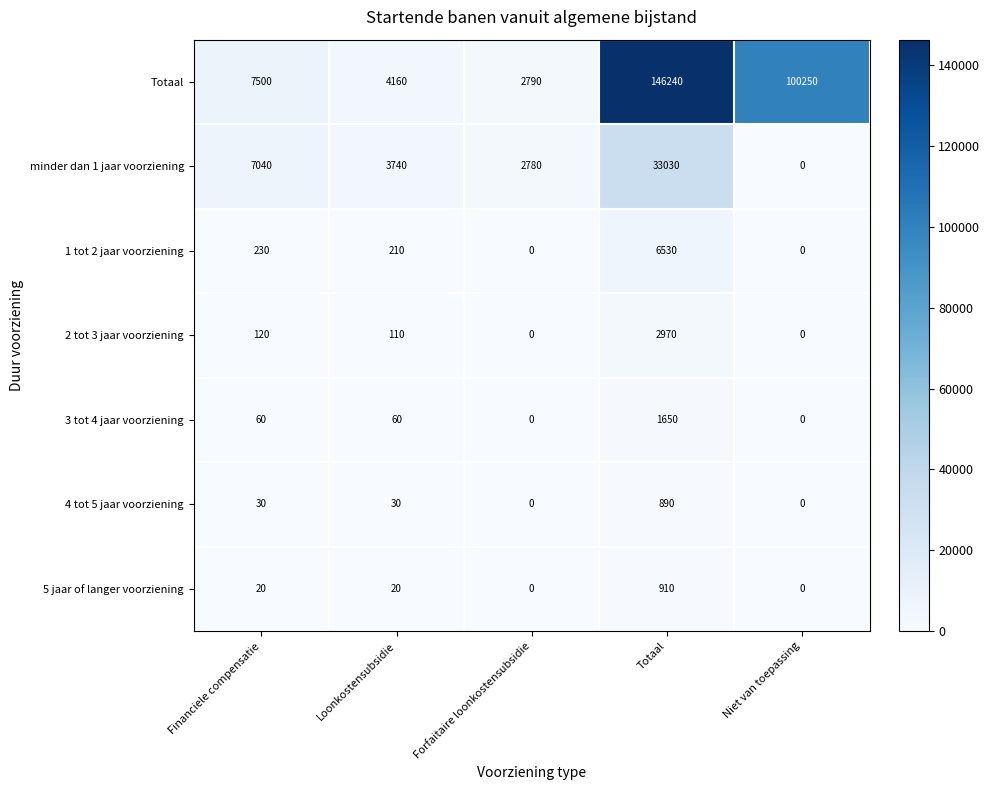

What is the total value across all series at Niet van toepassing?

100250